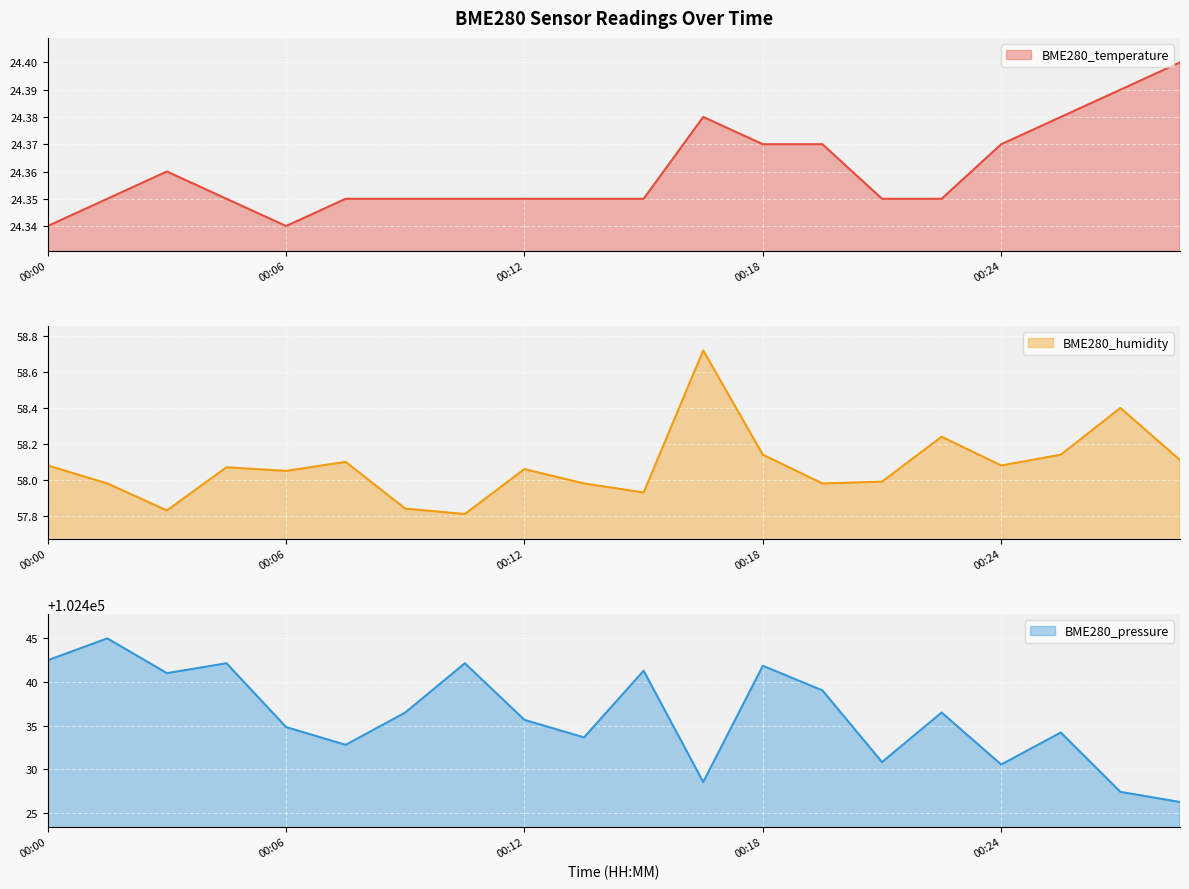

Which series has the widest spread of values?

BME280_pressure